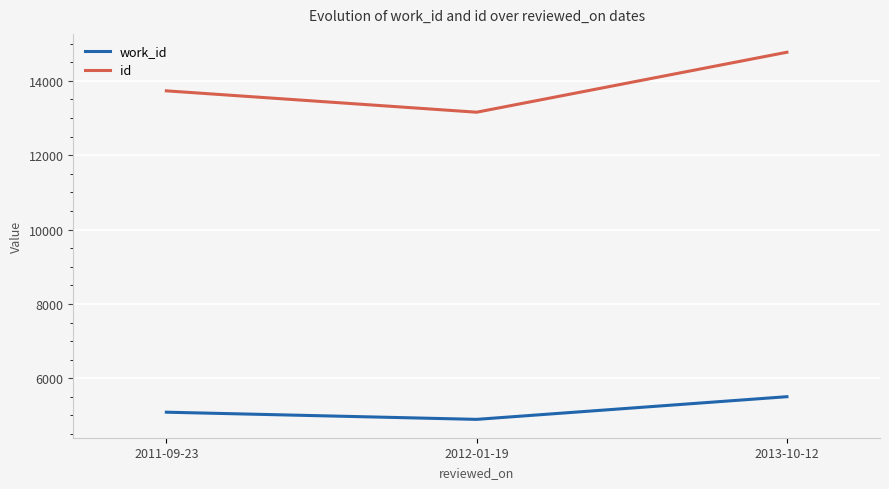

How many distinct data groups are displayed?

2